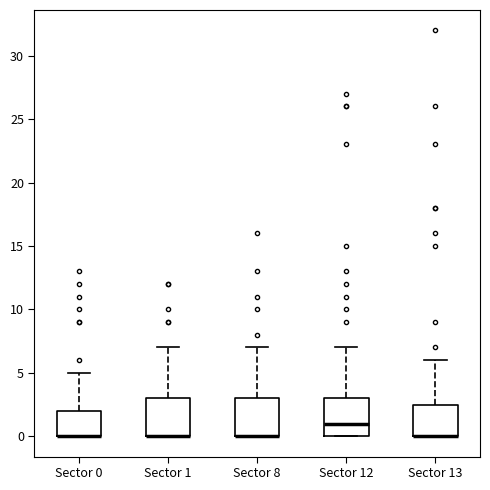

Reading left to right, read every box against the y-axis: the position of its median line, the range the box covers, and the ends of its whiskers. The values are not printed on the chart, so give them approximately, as read against the axis.

Sector 0: median 0.0 (drawn on the box's lower edge), box 0.0 to 2.0, whiskers 0.0 to 5.0
Sector 1: median 0.0 (drawn on the box's lower edge), box 0.0 to 3.0, whiskers 0.0 to 7.0
Sector 8: median 0.0 (drawn on the box's lower edge), box 0.0 to 3.0, whiskers 0.0 to 7.0
Sector 12: median 1.0, box 0.0 to 3.0, whiskers 0.0 to 7.0
Sector 13: median 0.0 (drawn on the box's lower edge), box 0.0 to 2.5, whiskers 0.0 to 6.0